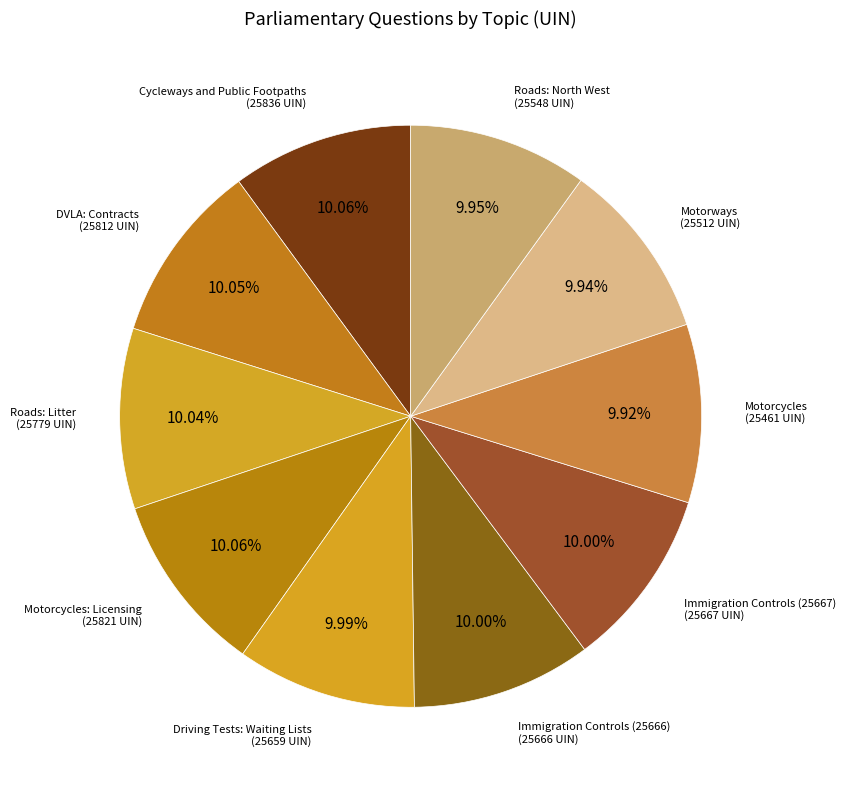

What is the largest slice in the pie chart?

Cycleways and Public Footpaths